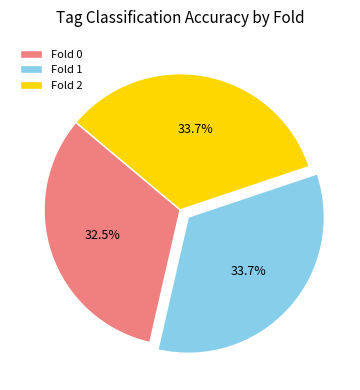

The Fold 1 slice represents 27% of the pie. True or false?

False